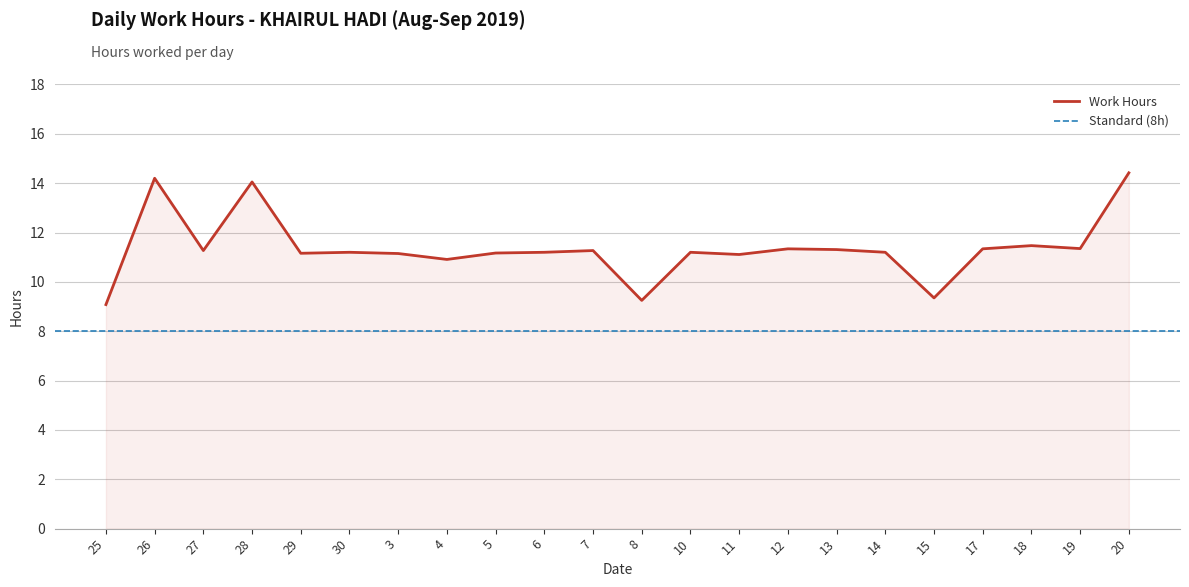

List the labels in order of value, largest first.

20, 26, 28, 18, 19, 12, 17, 13, 27, 7, 30, 6, 10, 14, 5, 29, 3, 11, 4, 15, 8, 25